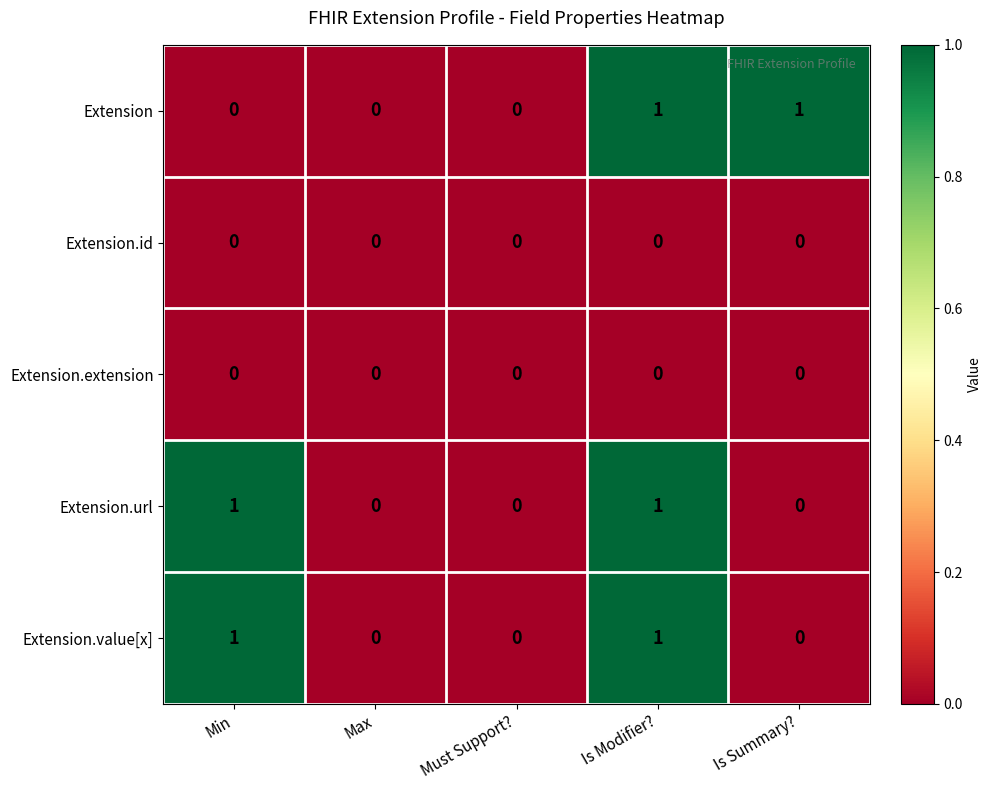

The value of Extension.value[x] at Is Modifier? is 1. True or false?

True